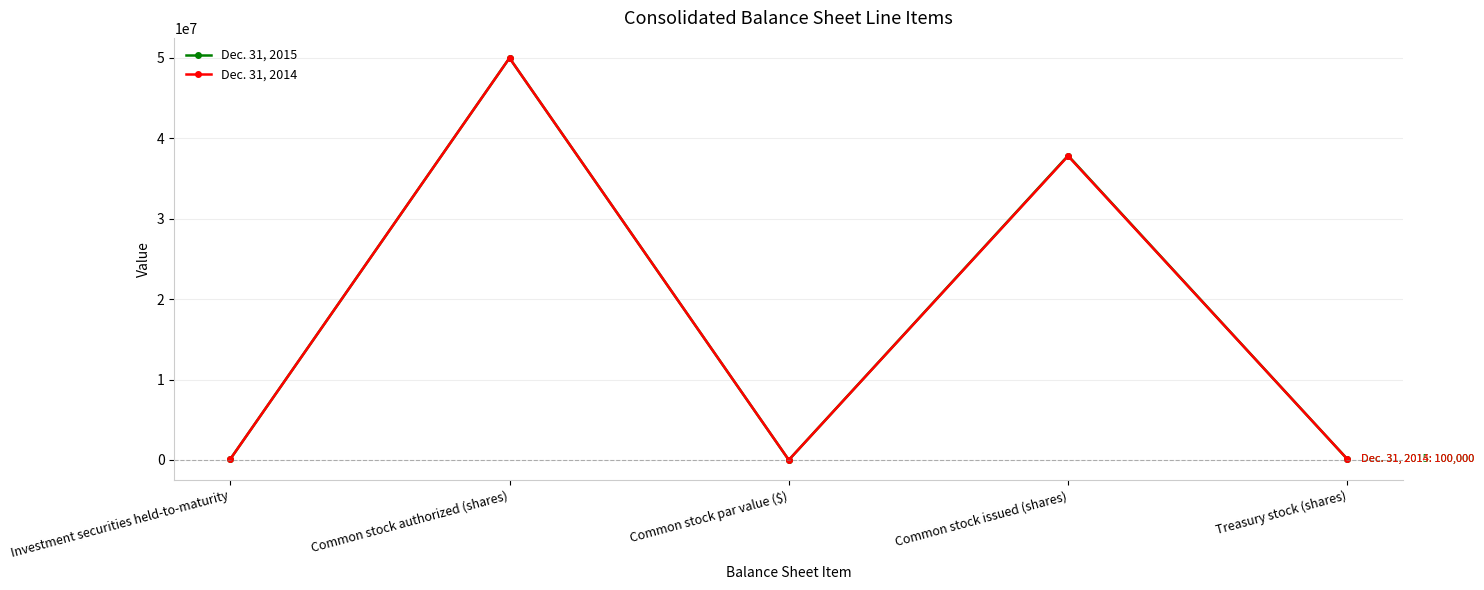

What is the label of the 5th point from the left?

Treasury stock (shares)